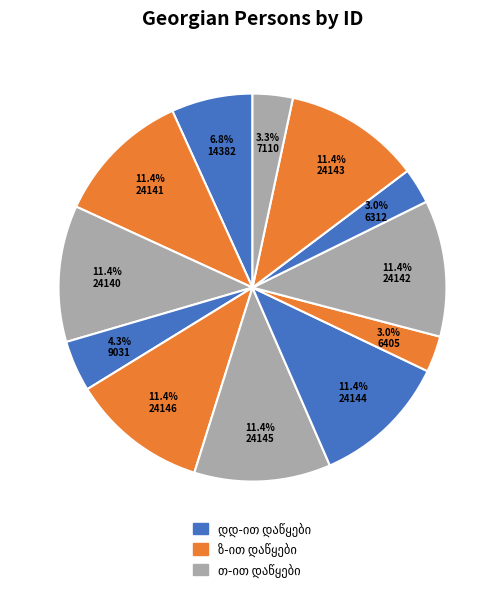

The თამარ ზურაბიშვილი slice represents 11% of the pie. True or false?

True